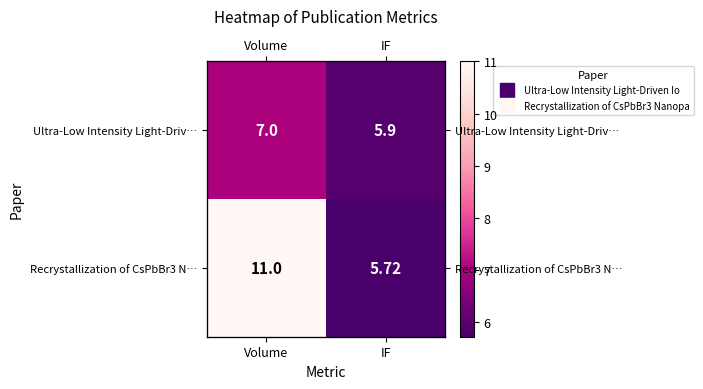

Is the value of Ultra-Low Intensity Light-Driv… at IF greater than the value of Recrystallization of CsPbBr3 N… at IF?

Yes